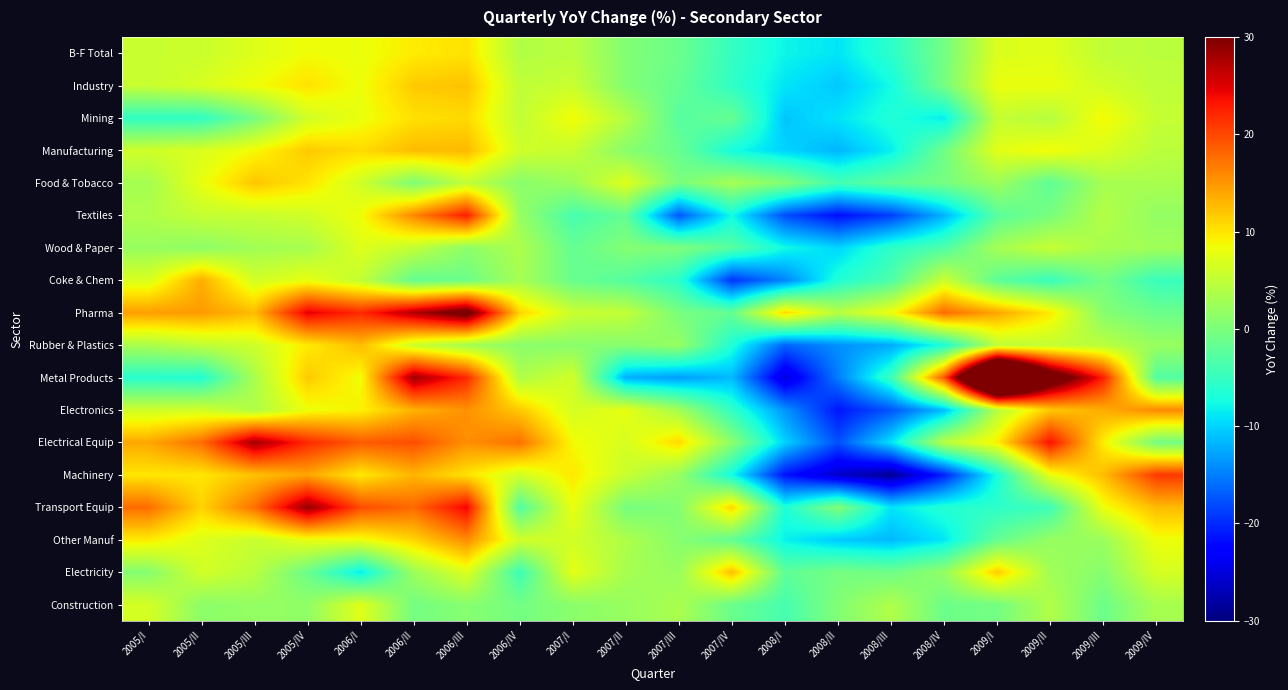

Reading left to right, transcribe all the data shown in this chart.

B-F Total: 2005/I=5.6	2005/II=5.7	2005/III=7.1	2005/IV=8.4	2006/I=8.1	2006/II=9.5	2006/III=10.1	2006/IV=3.9	2007/I=4.6	2007/II=0.5	2007/III=-1.2	2007/IV=-5.1	2008/I=-8.0	2008/II=-9.0	2008/III=-5.8	2008/IV=-0.5	2009/I=6.9	2009/II=7.3	2009/III=5.0	2009/IV=4.6
Industry: 2005/I=5.5	2005/II=6.6	2005/III=8.3	2005/IV=10.1	2006/I=8.2	2006/II=11.7	2006/III=12.1	2006/IV=5.0	2007/I=5.6	2007/II=0.6	2007/III=-1.7	2007/IV=-5.4	2008/I=-9.0	2008/II=-10.7	2008/III=-7.5	2008/IV=-0.4	2009/I=8.0	2009/II=8.0	2009/III=6.2	2009/IV=4.9
Mining: 2005/I=-5.4	2005/II=-5.4	2005/III=-0.4	2005/IV=6.2	2006/I=8.0	2006/II=10.2	2006/III=10.7	2006/IV=5.0	2007/I=8.6	2007/II=4.1	2007/III=-2.7	2007/IV=-1.5	2008/I=-10.8	2008/II=-9.0	2008/III=-6.6	2008/IV=-8.5	2009/I=5.3	2009/II=4.2	2009/III=8.9	2009/IV=5.3
Manufacturing: 2005/I=6.1	2005/II=6.8	2005/III=8.7	2005/IV=11.7	2006/I=10.6	2006/II=12.6	2006/III=12.7	2006/IV=6.0	2007/I=5.4	2007/II=1.0	2007/III=-1.4	2007/IV=-7.2	2008/I=-10.0	2008/II=-11.7	2008/III=-8.4	2008/IV=-0.8	2009/I=7.5	2009/II=8.6	2009/III=6.8	2009/IV=4.6
Food & Tobacco: 2005/I=3.0	2005/II=7.9	2005/III=12.0	2005/IV=10.1	2006/I=6.1	2006/II=0.2	2006/III=5.1	2006/IV=1.0	2007/I=2.4	2007/II=7.3	2007/III=-0.2	2007/IV=3.1	2008/I=0.7	2008/II=-4.0	2008/III=-1.8	2008/IV=-0.4	2009/I=2.5	2009/II=-2.1	2009/III=3.1	2009/IV=3.3
Textiles: 2005/I=3.8	2005/II=5.3	2005/III=5.4	2005/IV=6.1	2006/I=8.3	2006/II=15.9	2006/III=22.7	2006/IV=2.0	2007/I=-3.8	2007/II=-1.7	2007/III=-17.3	2007/IV=-7.6	2008/I=-17.9	2008/II=-21.7	2008/III=-18.8	2008/IV=-11.8	2009/I=-2.5	2009/II=-0.2	2009/III=4.1	2009/IV=1.7
Wood & Paper: 2005/I=2.1	2005/II=1.3	2005/III=2.8	2005/IV=3.2	2006/I=7.1	2006/II=5.1	2006/III=1.2	2006/IV=3.6	2007/I=-1.7	2007/II=0.6	2007/III=0.2	2007/IV=-2.6	2008/I=-7.6	2008/II=-9.9	2008/III=-5.7	2008/IV=-3.3	2009/I=3.0	2009/II=5.4	2009/III=3.2	2009/IV=2.7
Coke & Chem: 2005/I=6.8	2005/II=13.5	2005/III=6.3	2005/IV=7.8	2006/I=5.2	2006/II=-1.7	2006/III=-1.1	2006/IV=3.1	2007/I=-1.3	2007/II=-2.8	2007/III=-5.8	2007/IV=-19.4	2008/I=-14.6	2008/II=-6.6	2008/III=-3.4	2008/IV=5.7	2009/I=-2.2	2009/II=-4.8	2009/III=-0.5	2009/IV=-4.8
Pharma: 2005/I=14.5	2005/II=14.7	2005/III=12.6	2005/IV=24.8	2006/I=21.9	2006/II=27.3	2006/III=32.4	2006/IV=11.0	2007/I=5.6	2007/II=5.1	2007/III=-0.2	2007/IV=-1.7	2008/I=10.8	2008/II=4.3	2008/III=8.2	2008/IV=17.8	2009/I=14.0	2009/II=9.7	2009/III=0.8	2009/IV=-1.1
Rubber & Plastics: 2005/I=3.4	2005/II=4.9	2005/III=6.0	2005/IV=9.6	2006/I=12.5	2006/II=5.7	2006/III=2.9	2006/IV=1.0	2007/I=1.1	2007/II=0.9	2007/III=2.0	2007/IV=-6.7	2008/I=-16.6	2008/II=-13.9	2008/III=-12.5	2008/IV=-6.9	2009/I=4.8	2009/II=5.2	2009/III=4.5	2009/IV=2.1
Metal Products: 2005/I=-6.1	2005/II=-6.5	2005/III=3.4	2005/IV=11.7	2006/I=8.3	2006/II=28.2	2006/III=22.0	2006/IV=3.8	2007/I=6.3	2007/II=-12.1	2007/III=-13.2	2007/IV=-11.4	2008/I=-25.2	2008/II=-15.1	2008/III=-4.7	2008/IV=19.0	2009/I=62.7	2009/II=36.0	2009/III=22.6	2009/IV=-2.9
Electronics: 2005/I=6.0	2005/II=6.2	2005/III=3.8	2005/IV=8.2	2006/I=9.2	2006/II=13.2	2006/III=15.3	2006/IV=11.8	2007/I=6.5	2007/II=7.8	2007/III=2.9	2007/IV=-5.4	2008/I=-13.7	2008/II=-21.3	2008/III=-17.4	2008/IV=-11.3	2009/I=4.3	2009/II=11.7	2009/III=13.6	2009/IV=15.8
Electrical Equip: 2005/I=13.9	2005/II=17.5	2005/III=28.0	2005/IV=21.9	2006/I=18.7	2006/II=19.6	2006/III=15.4	2006/IV=17.3	2007/I=8.7	2007/II=6.6	2007/III=10.7	2007/IV=1.3	2008/I=-10.1	2008/II=-17.8	2008/III=-9.1	2008/IV=4.4	2009/I=9.4	2009/II=23.5	2009/III=9.4	2009/IV=-0.6
Machinery: 2005/I=9.9	2005/II=9.9	2005/III=12.2	2005/IV=14.0	2006/I=9.7	2006/II=13.0	2006/III=10.1	2006/IV=6.2	2007/I=9.8	2007/II=5.6	2007/III=2.0	2007/IV=-7.6	2008/I=-21.4	2008/II=-26.0	2008/III=-28.9	2008/IV=-20.5	2009/I=-7.1	2009/II=7.9	2009/III=12.5	2009/IV=20.9
Transport Equip: 2005/I=17.6	2005/II=11.1	2005/III=17.4	2005/IV=28.7	2006/I=19.7	2006/II=17.9	2006/III=24.2	2006/IV=-3.0	2007/I=8.0	2007/II=-0.4	2007/III=0.6	2007/IV=11.0	2008/I=-6.8	2008/II=0.4	2008/III=-9.0	2008/IV=-6.3	2009/I=-5.7	2009/II=-4.5	2009/III=8.1	2009/IV=12.7
Other Manuf: 2005/I=9.6	2005/II=7.1	2005/III=5.5	2005/IV=7.9	2006/I=8.2	2006/II=11.0	2006/III=15.7	2006/IV=6.1	2007/I=6.2	2007/II=3.7	2007/III=0.9	2007/IV=-1.8	2008/I=-8.2	2008/II=-10.6	2008/III=-11.5	2008/IV=-8.9	2009/I=-1.7	2009/II=1.9	2009/III=2.2	2009/IV=8.2
Electricity: 2005/I=0.7	2005/II=6.3	2005/III=4.5	2005/IV=-1.2	2006/I=-8.6	2006/II=2.4	2006/III=7.0	2006/IV=-4.5	2007/I=7.6	2007/II=3.1	2007/III=2.1	2007/IV=12.4	2008/I=-2.1	2008/II=-0.4	2008/III=-0.9	2008/IV=1.8	2009/I=11.5	2009/II=2.7	2009/III=0.8	2009/IV=6.5
Construction: 2005/I=6.5	2005/II=1.2	2005/III=1.8	2005/IV=1.5	2006/I=7.3	2006/II=-0.5	2006/III=0.9	2006/IV=-0.5	2007/I=1.1	2007/II=2.0	2007/III=3.4	2007/IV=-1.2	2008/I=-3.8	2008/II=0.4	2008/III=3.8	2008/IV=-1.0	2009/I=-0.5	2009/II=3.9	2009/III=-1.1	2009/IV=3.3